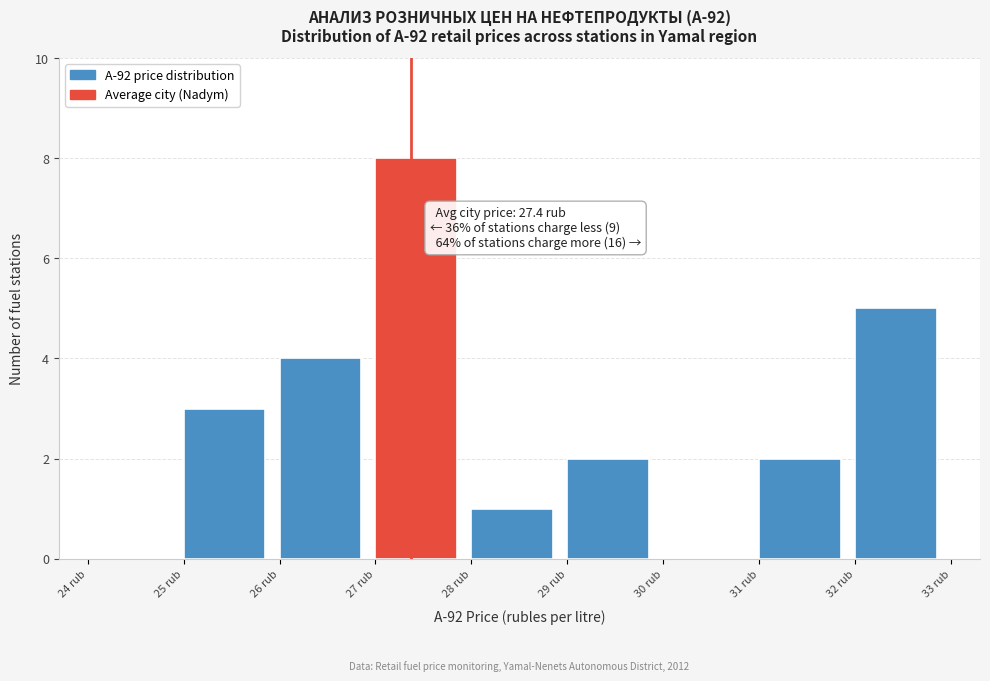

Which range on the x-axis has the tallest bar?

27 to 28